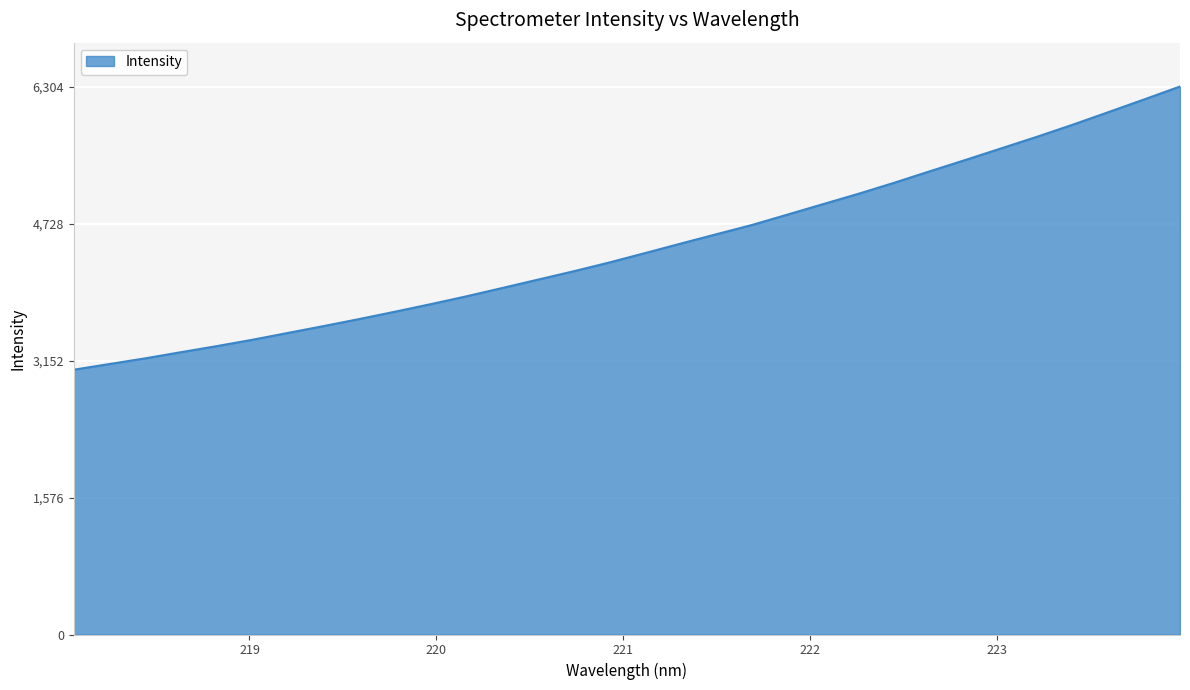

True or false: there are more than 1 points higher than both neighbors.

False